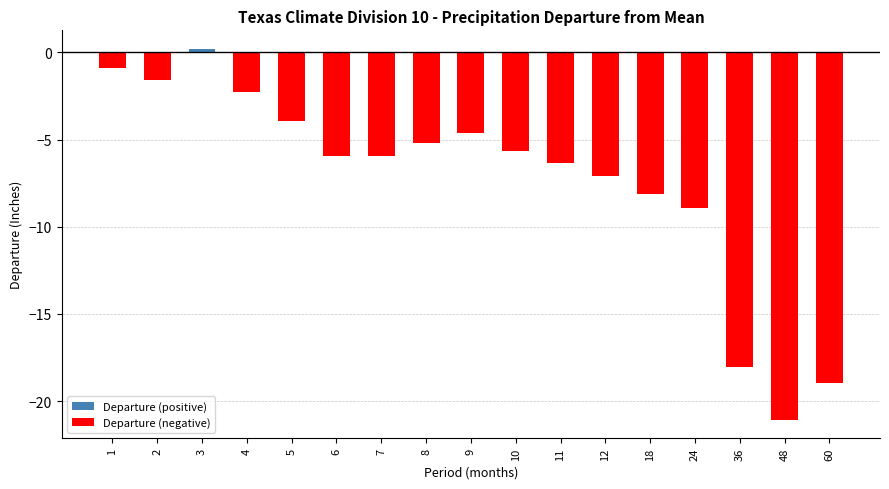

Is it true that the value at 6 is -3.3?

False